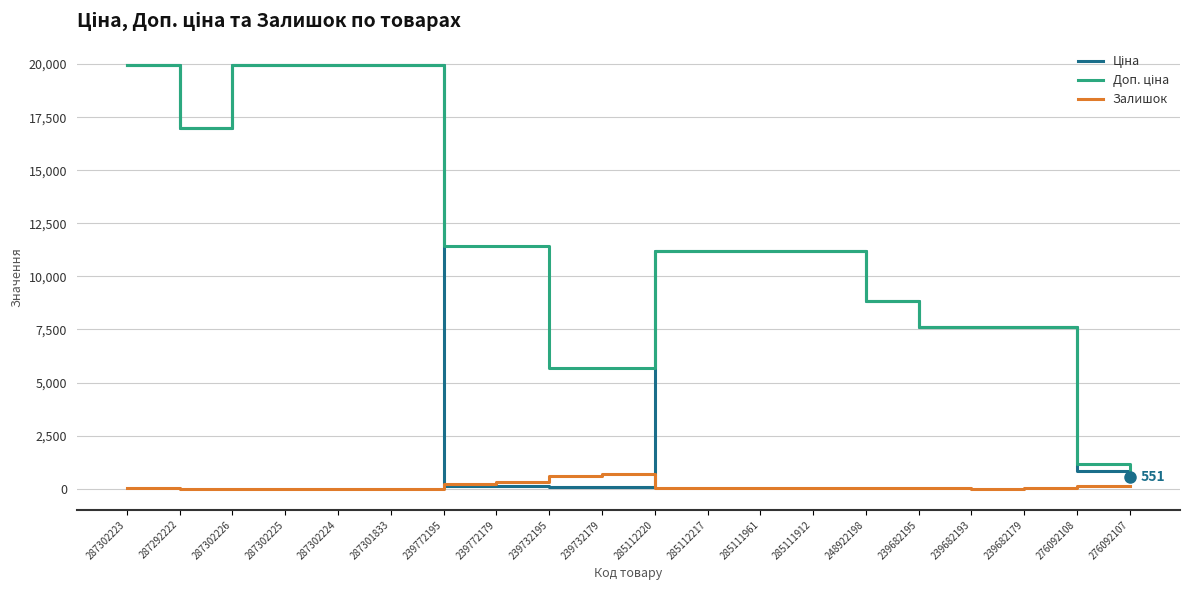

How many lines are shown in the chart?

3